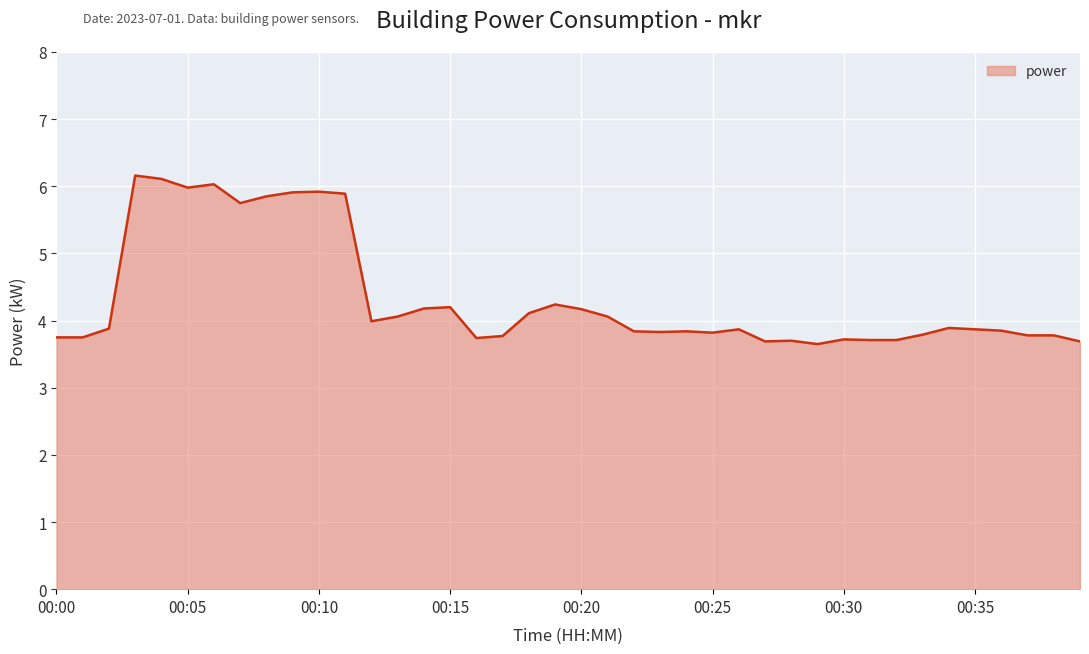

What is the maximum value shown in the chart?

6.2